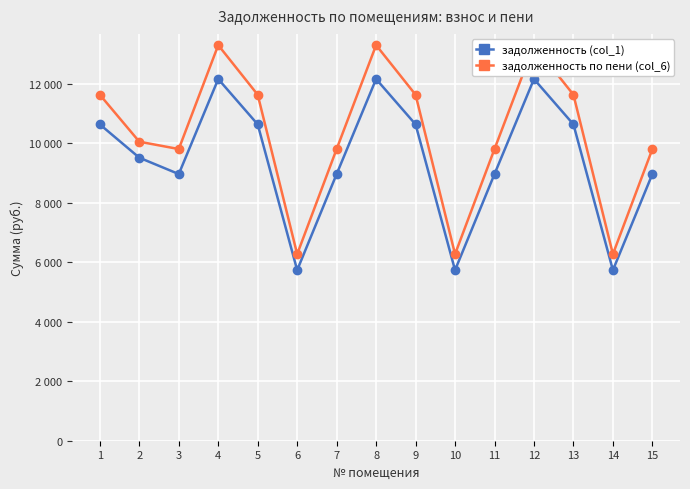

Reading left to right, extract all data points from this chart.

задолженность (col_1): 1=10632.4	2=9512.8	3=8963.2	4=12156.5	5=10632.4	6=5733.5	7=8963.2	8=12156.5	9=10632.4	10=5733.5	11=8963.2	12=12156.5	13=10632.4	14=5733.5	15=8963.2
задолженность по пени (col_6): 1=11629.1	2=10050.4	3=9803.5	4=13296.1	5=11629.1	6=6271.0	7=9803.5	8=13296.1	9=11629.1	10=6271.0	11=9803.5	12=13296.1	13=11629.1	14=6271.0	15=9803.5